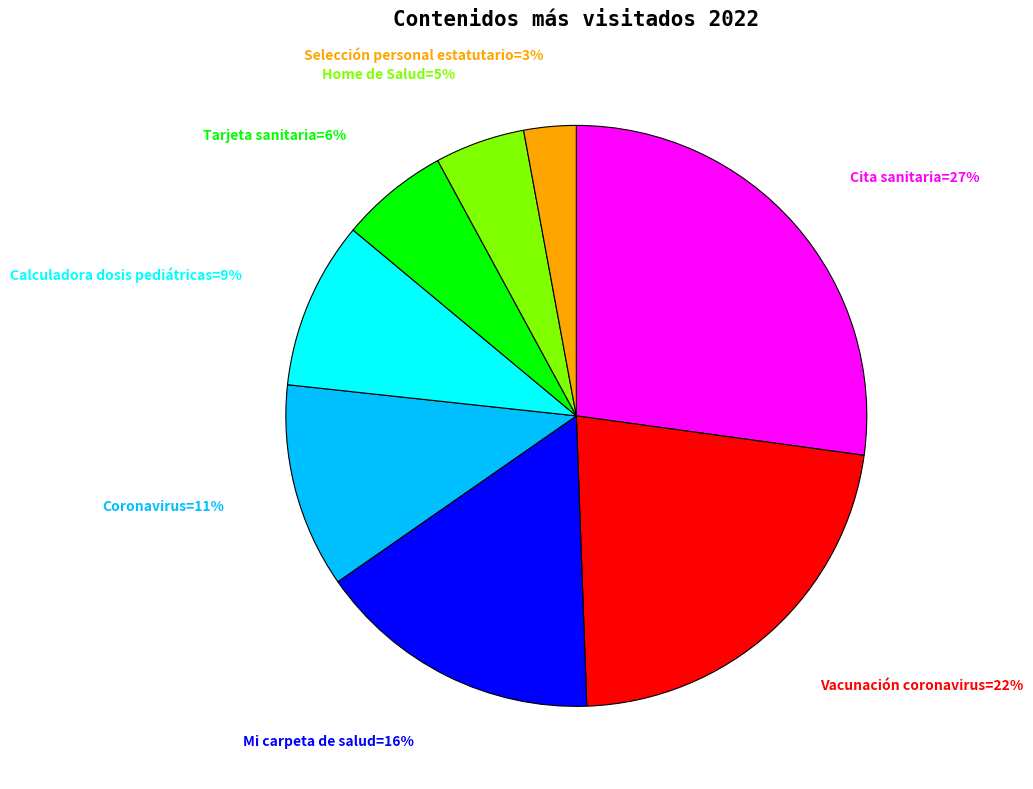

Is there a majority slice in this chart?

No